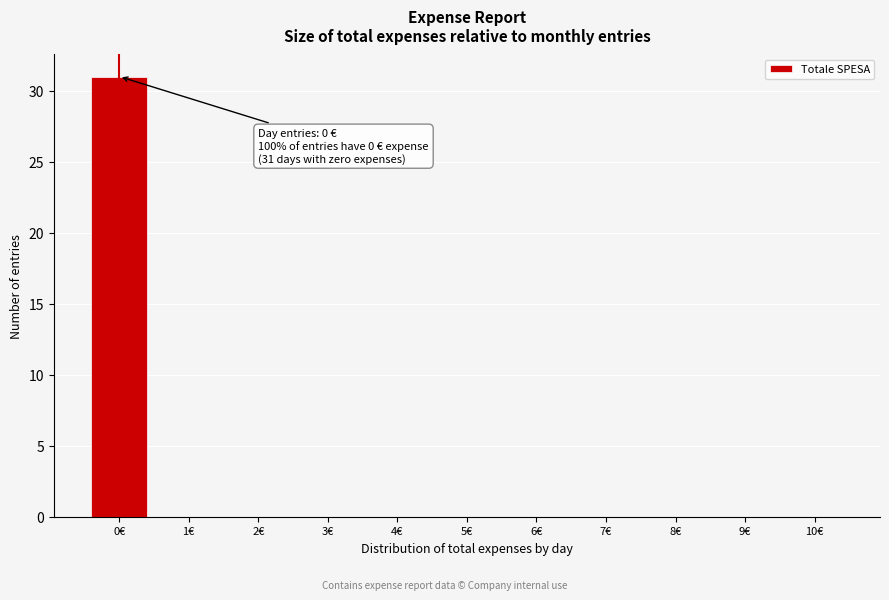

Reading right to left, list all the values displayed in this chart.

10€=0	9€=0	8€=0	7€=0	6€=0	5€=0	4€=0	3€=0	2€=0	1€=0	0€=31